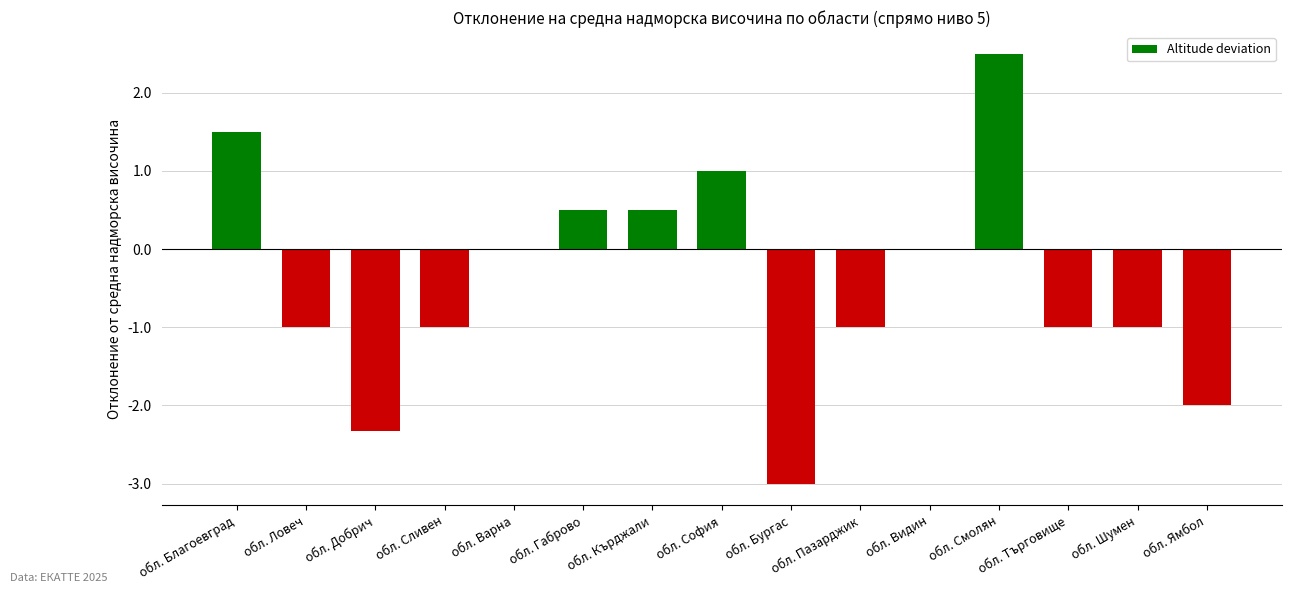

Which has a higher value, обл. Ямбол or обл. Смолян?

обл. Смолян